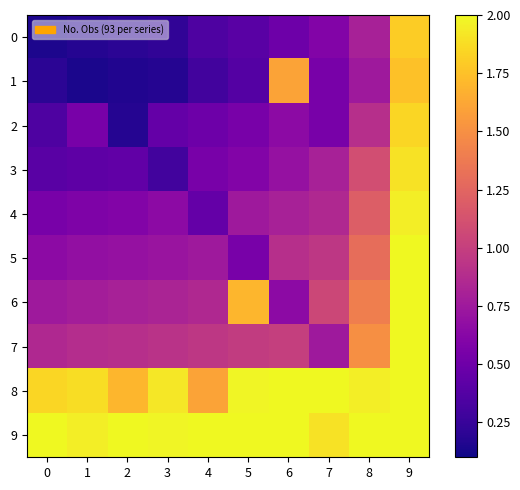

Reading right to left, transcribe all the data shown in this chart.

0: 9=1.8	8=0.8	7=0.6	6=0.5	5=0.4	4=0.3	3=0.2	2=0.2	1=0.2	0=0.1
1: 9=1.8	8=0.8	7=0.6	6=1.6	5=0.4	4=0.3	3=0.2	2=0.2	1=0.1	0=0.2
2: 9=1.9	8=0.9	7=0.6	6=0.7	5=0.6	4=0.5	3=0.5	2=0.2	1=0.6	0=0.3
3: 9=1.9	8=1.1	7=0.8	6=0.7	5=0.6	4=0.6	3=0.3	2=0.4	1=0.4	0=0.4
4: 9=1.9	8=1.2	7=0.8	6=0.8	5=0.8	4=0.5	3=0.7	2=0.6	1=0.6	0=0.6
5: 9=2.0	8=1.3	7=0.9	6=0.9	5=0.6	4=0.8	3=0.7	2=0.7	1=0.7	0=0.7
6: 9=2.0	8=1.4	7=1.1	6=0.7	5=1.7	4=0.8	3=0.8	2=0.8	1=0.8	0=0.8
7: 9=2.0	8=1.5	7=0.8	6=1.0	5=1.0	4=0.9	3=0.9	2=0.9	1=0.9	0=0.8
8: 9=2.0	8=1.9	7=2.0	6=2.0	5=2.0	4=1.6	3=1.9	2=1.7	1=1.9	0=1.9
9: 9=2.0	8=2.0	7=1.9	6=2.0	5=2.0	4=2.0	3=2.0	2=2.0	1=1.9	0=2.0